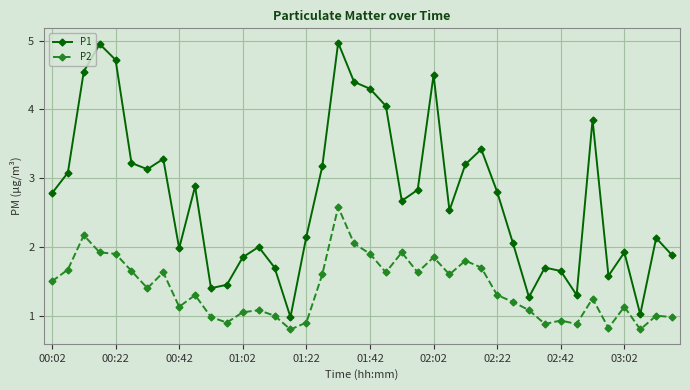

Which series has the widest spread of values?

P1